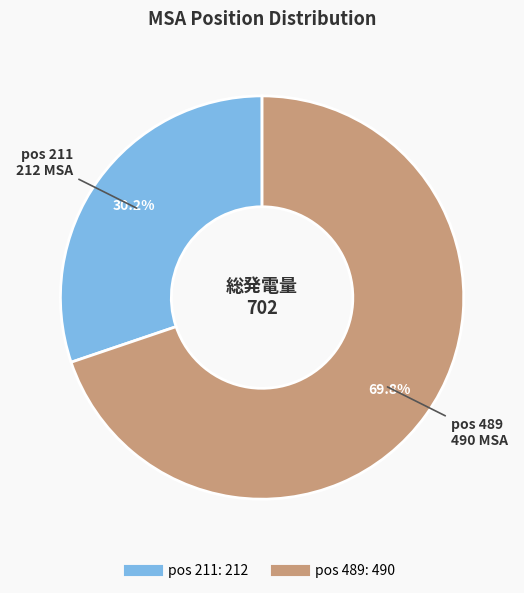

Is there any slice that represents more than half of the pie?

Yes